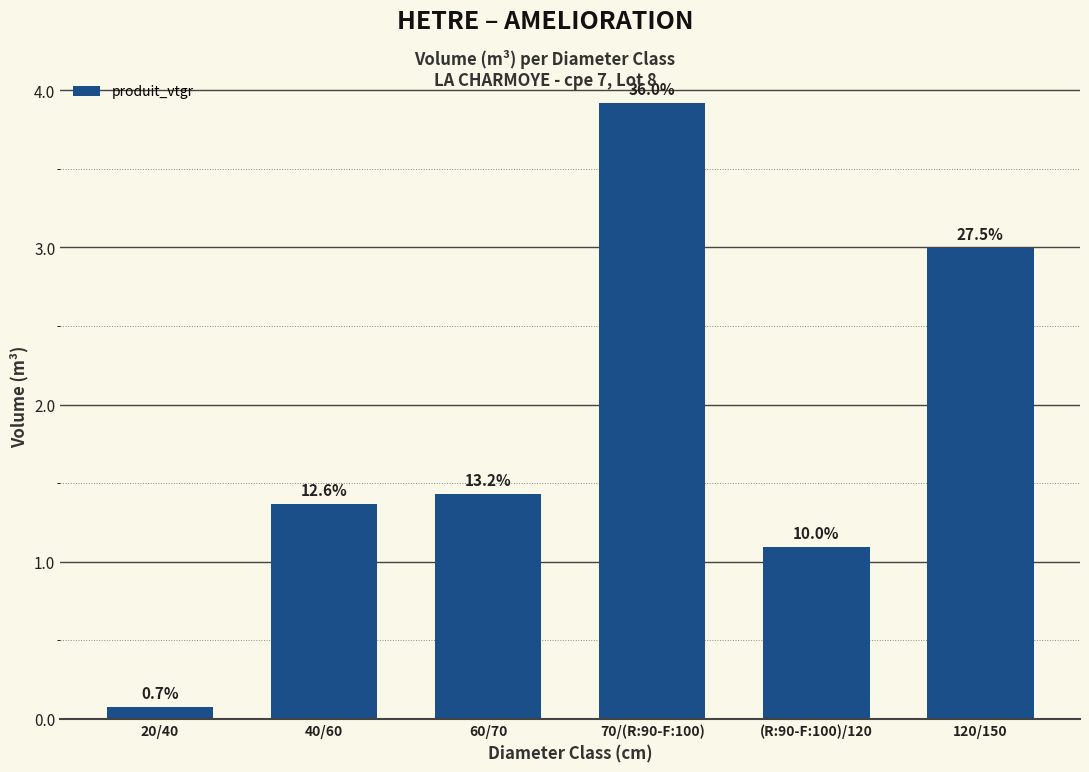

What position from the left is 70/(R:90-F:100)?

4